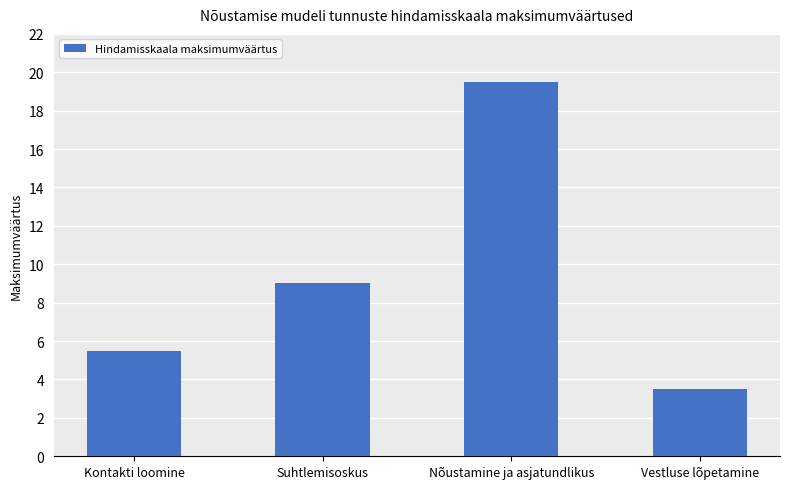

Reading left to right, list all the values displayed in this chart.

5.5	9.0	19.5	3.5